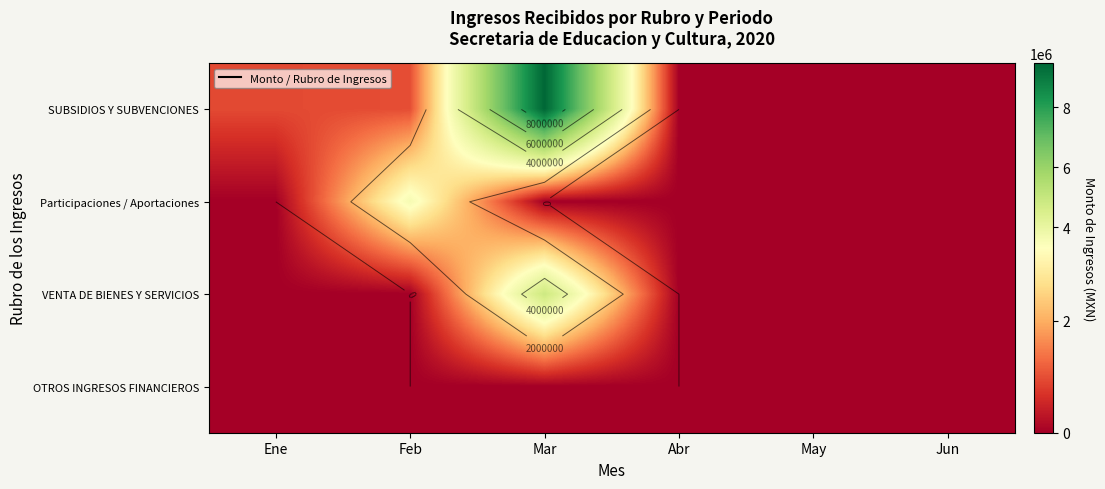

Between Ene and Jun, which is larger?

Ene